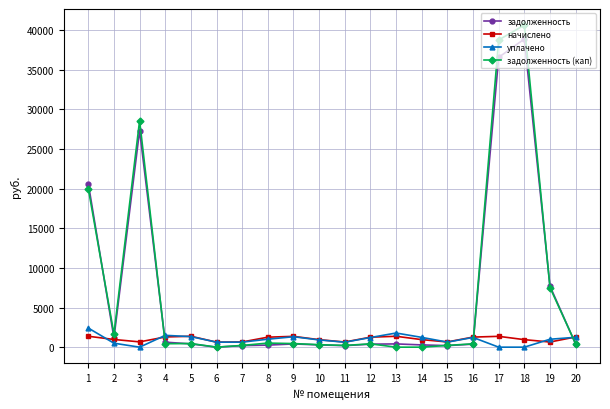

The value of задолженность at 3 is 11411.2. True or false?

False